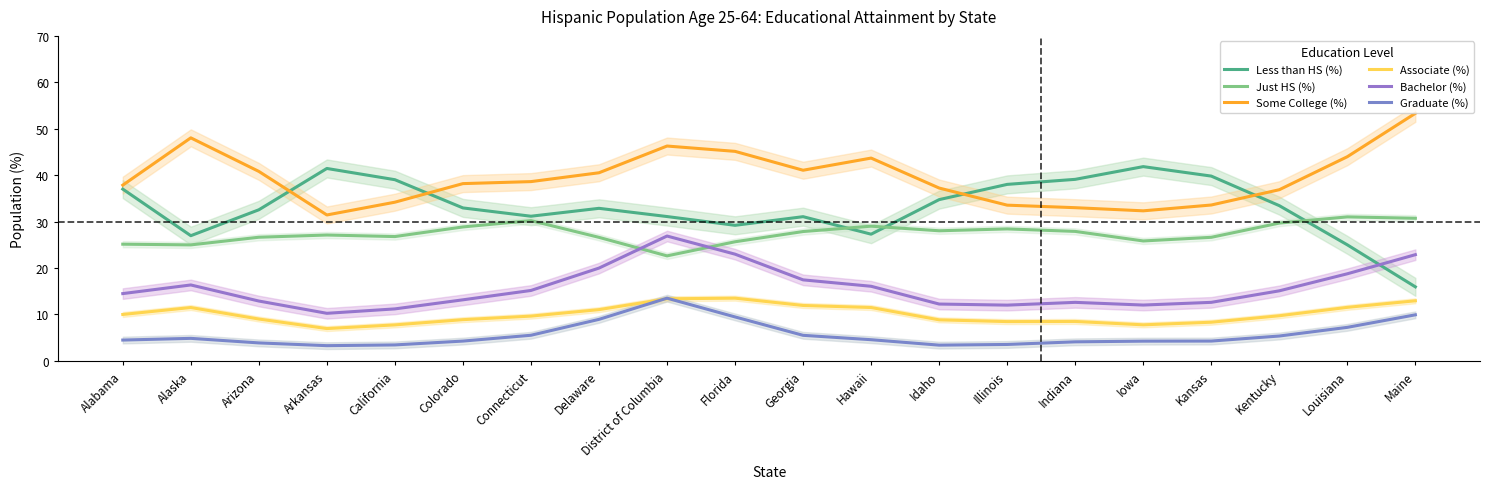

What is the spread (max minus min) of values at Alabama?

33.4